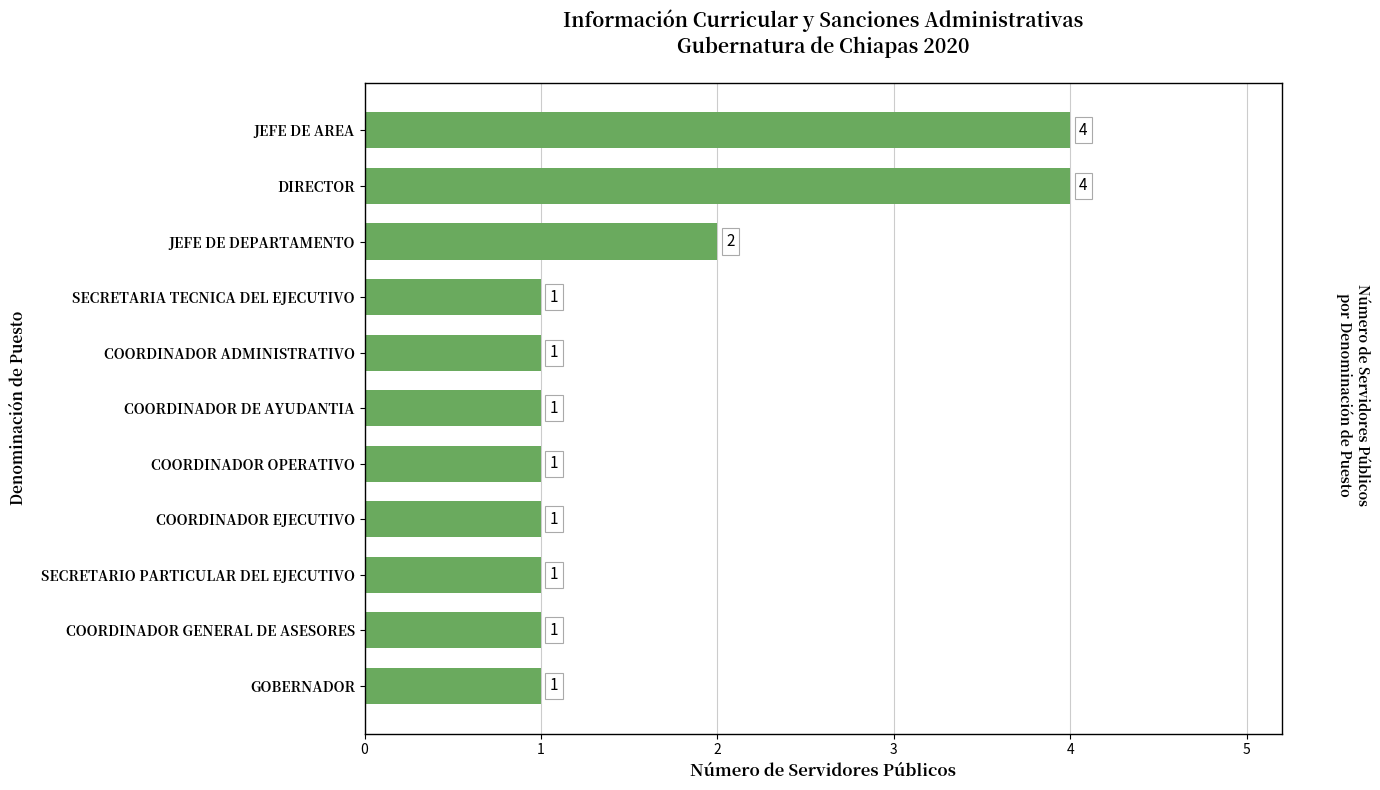

At which label is the value closest to 2?

JEFE DE DEPARTAMENTO